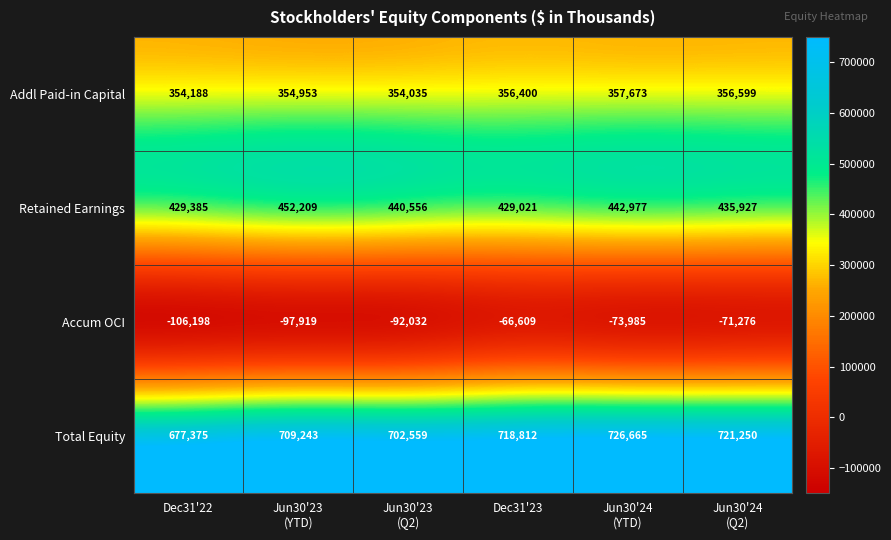

Between Dec31'22 and Dec31'23, which series saw the biggest shift?

Total Equity